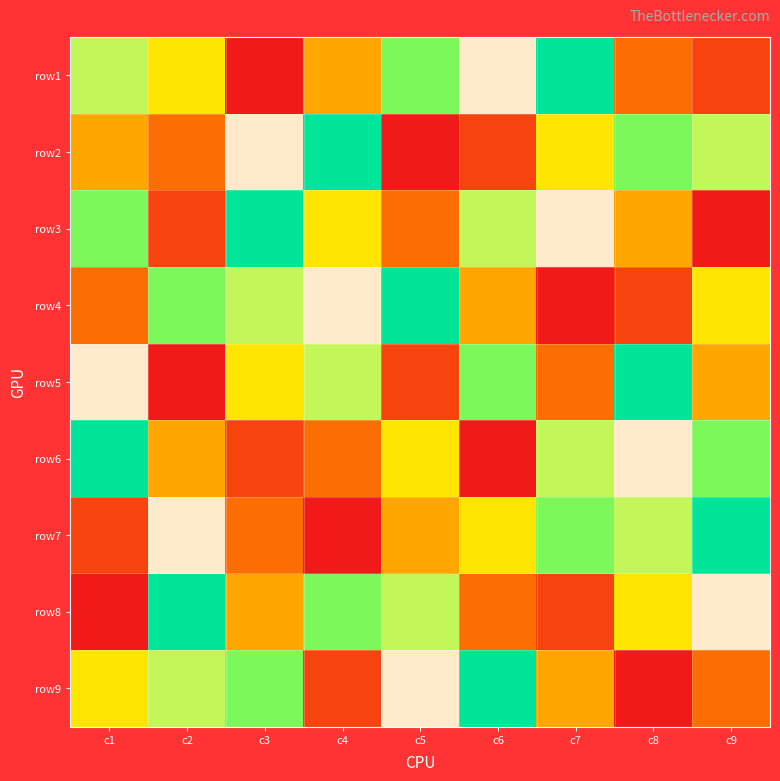

Which series changed the most between c1 and c7?

row5